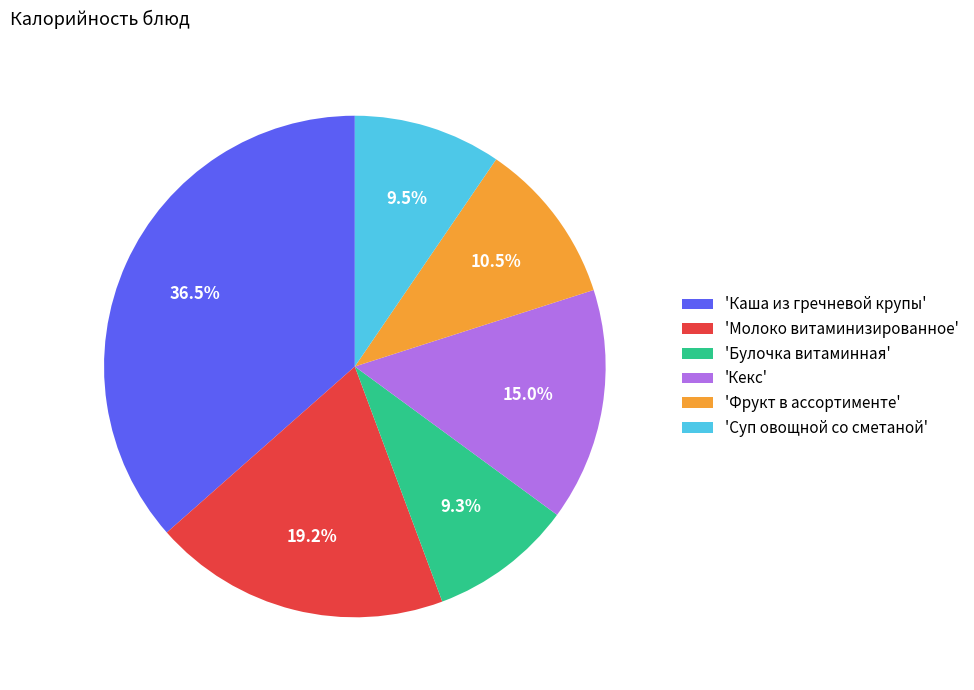

Is there a majority slice in this chart?

No